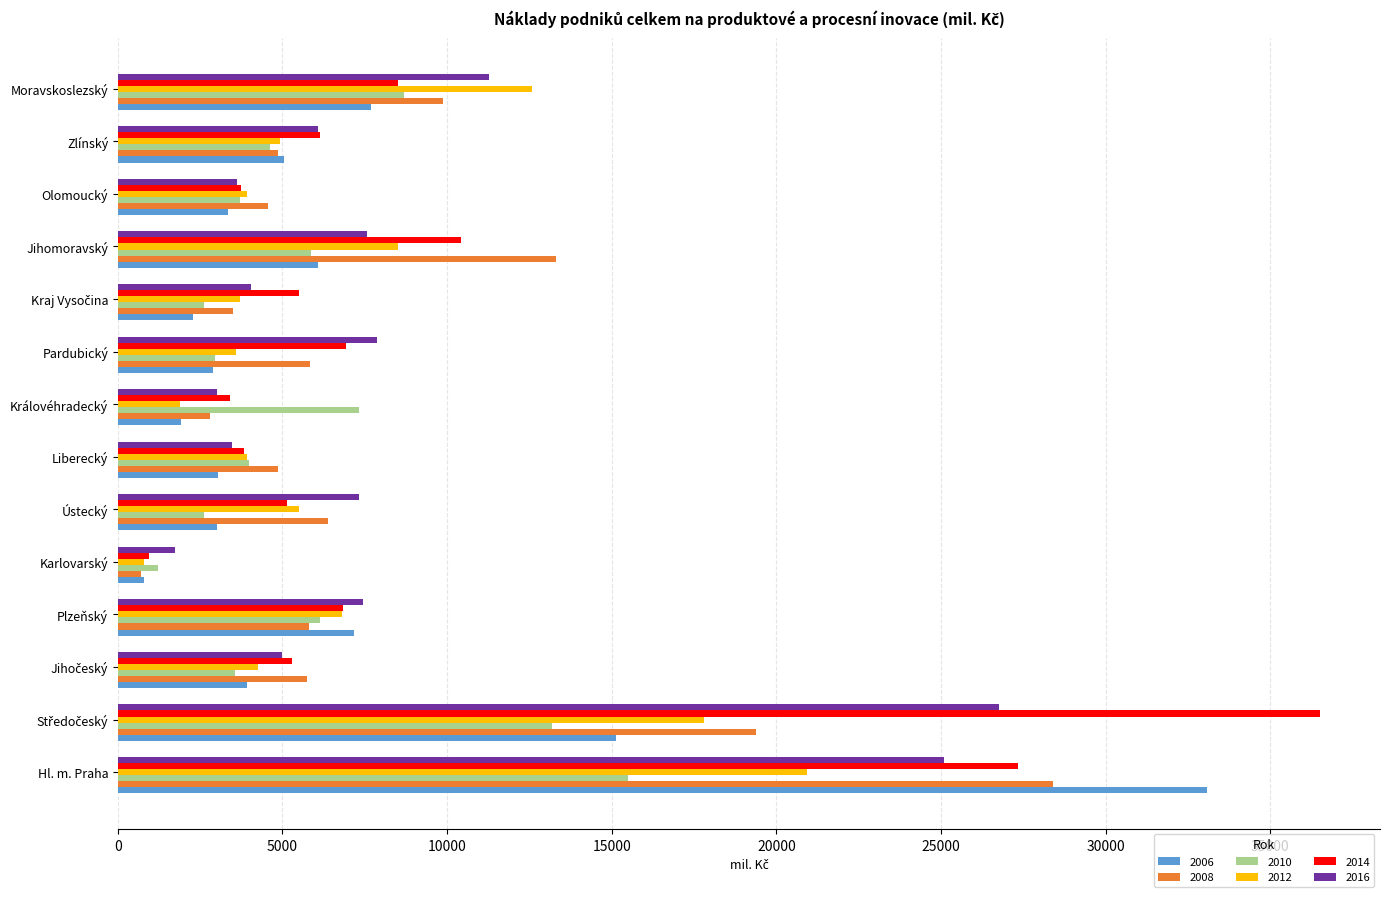

Is the value of 2008 at Jihomoravský greater than the value of 2014 at Pardubický?

Yes